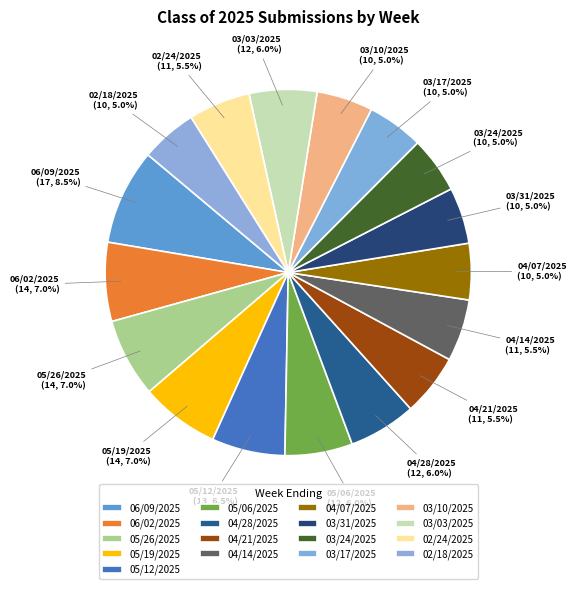

Count the number of slices in the pie.

17